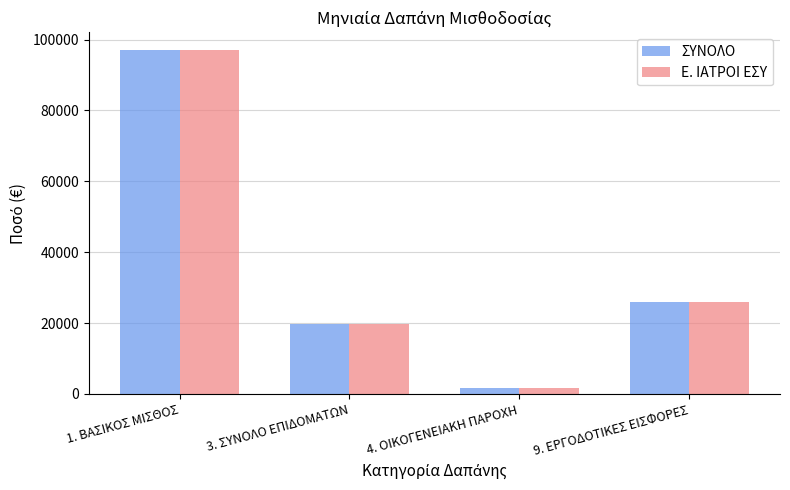

What is the label of the 3rd bar from the left?

4. ΟΙΚΟΓΕΝΕΙΑΚΗ ΠΑΡΟΧΗ